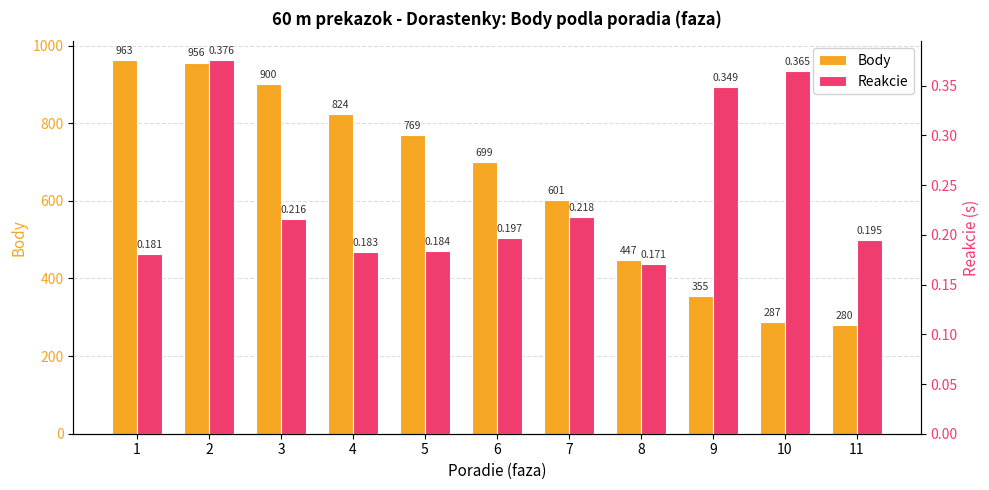

Count the number of data series in this chart.

2